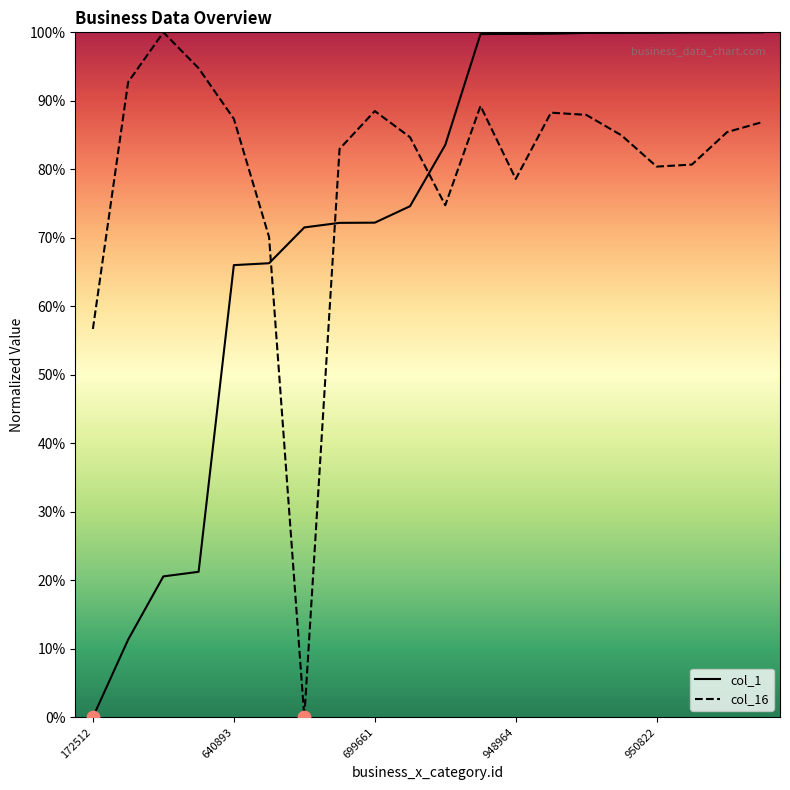

Which series reaches the minimum Y coordinate?

col_1